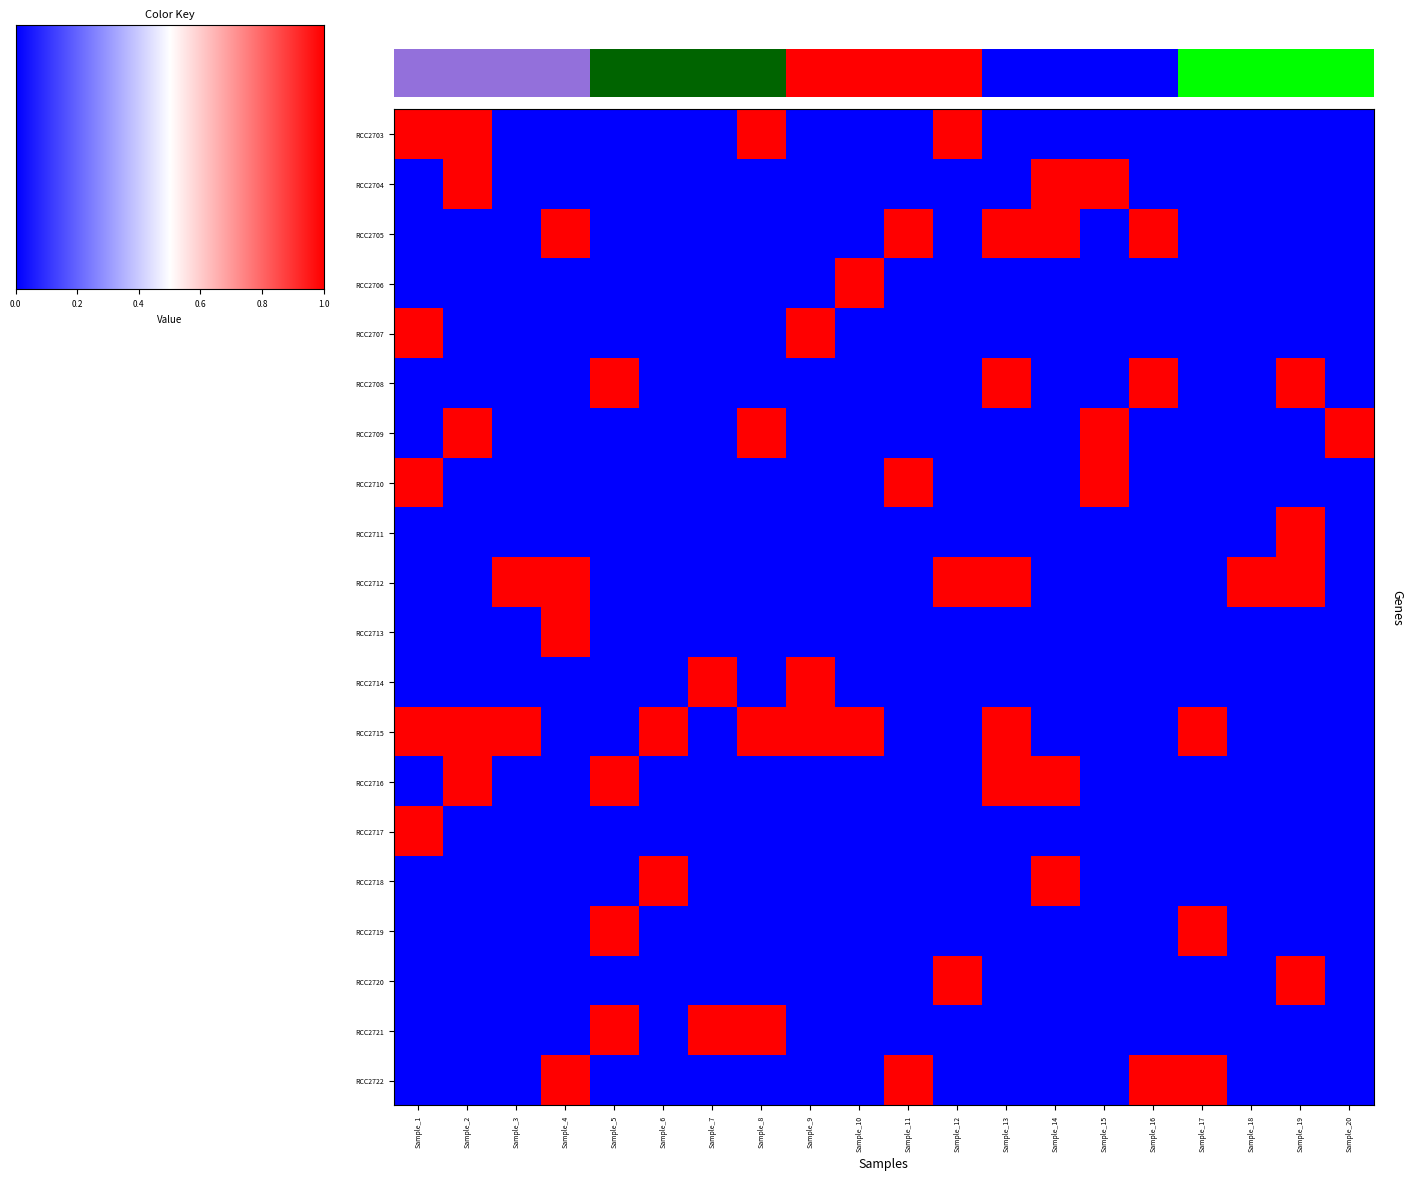

Is it true that RCC2711 equals 0 at Sample_18?

True